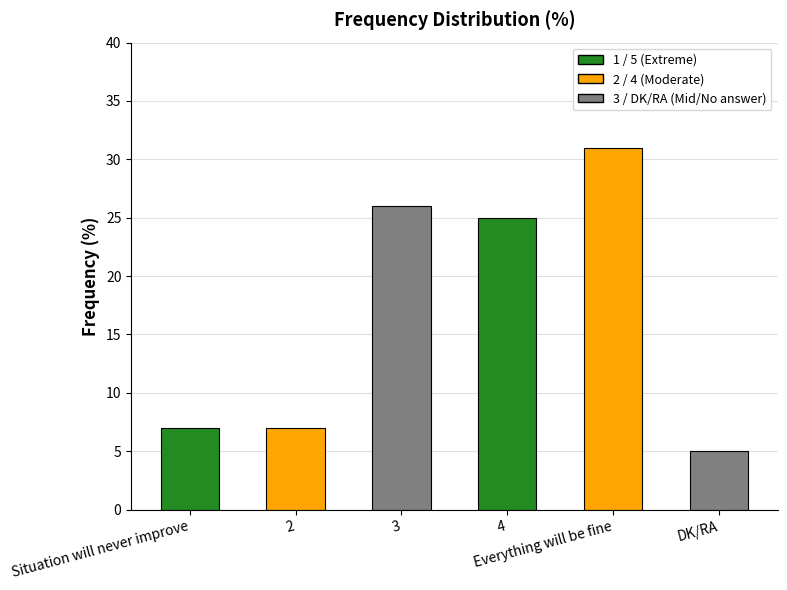

Which has a higher value, 4 or 3?

3